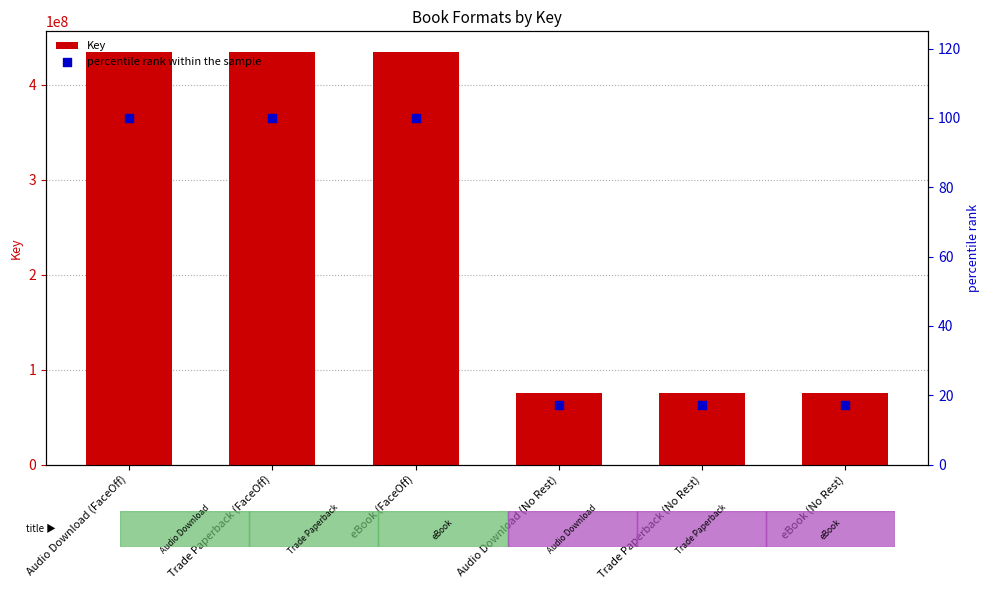

Is the value of percentile rank within the sample at Audio Download (FaceOff) greater than the value of Key at Trade Paperback (No Rest)?

No